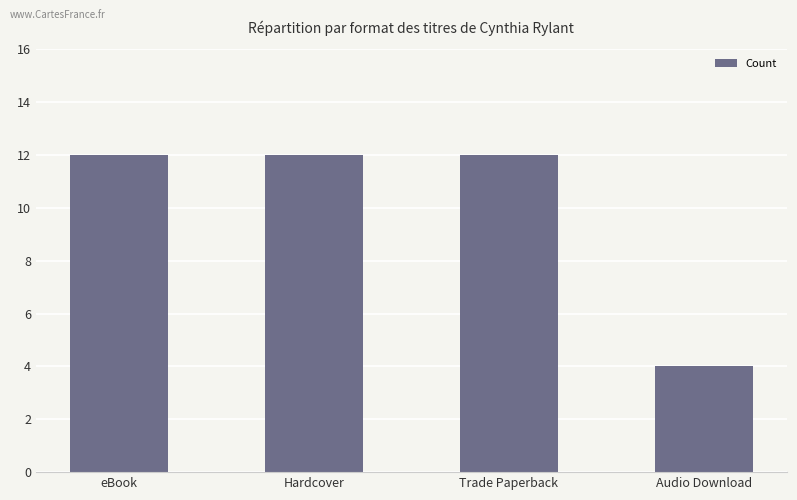

What is the label of the 3rd bar from the left?

Trade Paperback